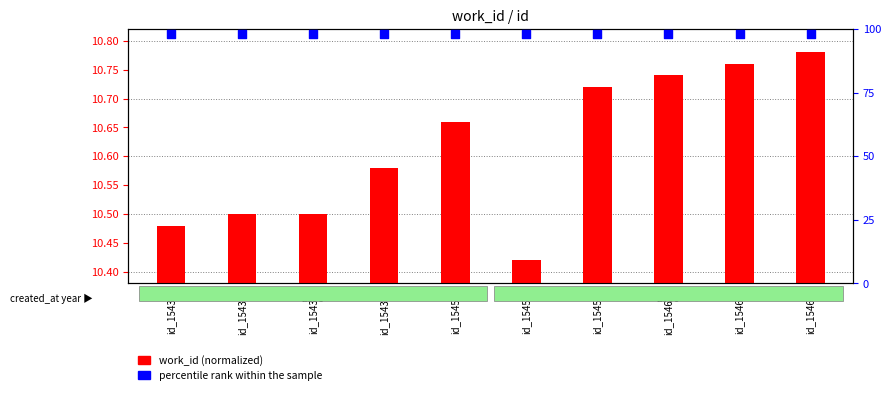

What is the total value across all series at id_15435?

108.5